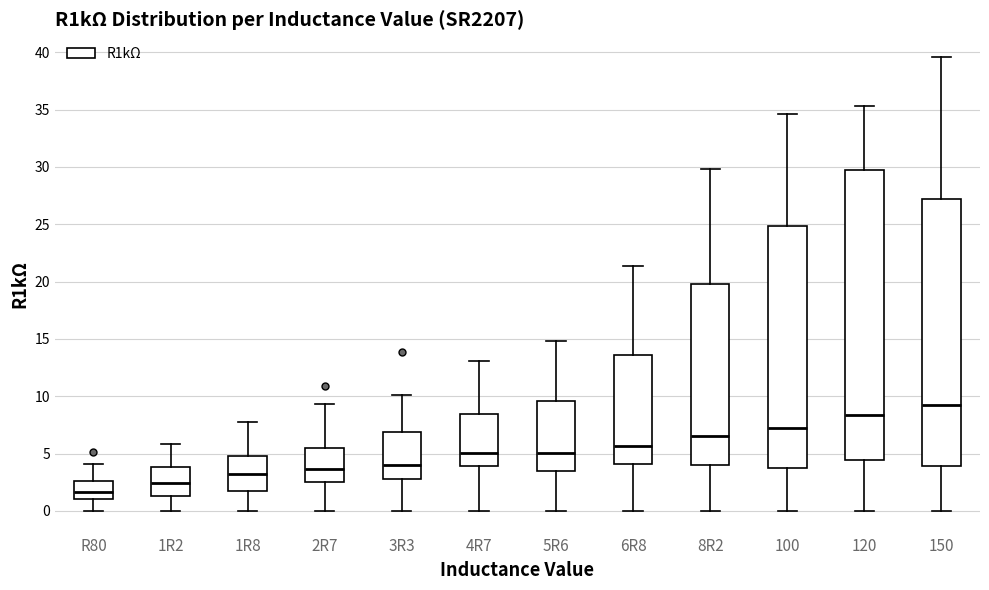

Reading left to right, read every box against the y-axis: the position of its median line, the range the box covers, and the ends of its whiskers. The values are not printed on the chart, so give them approximately, as read against the axis.

R80: median 1.5, box 1.0 to 2.5, whiskers 0.0 to 4.0
1R2: median 2.5, box 1.5 to 4.0, whiskers 0.0 to 6.0
1R8: median 3.0, box 2.0 to 5.0, whiskers 0.0 to 7.5
2R7: median 3.5, box 2.5 to 5.5, whiskers 0.0 to 9.5
3R3: median 4.0, box 3.0 to 7.0, whiskers 0.0 to 10.0
4R7: median 5.0, box 4.0 to 8.5, whiskers 0.0 to 13.0
5R6: median 5.0, box 3.5 to 9.5, whiskers 0.0 to 15.0
6R8: median 5.5, box 4.0 to 13.5, whiskers 0.0 to 21.5
8R2: median 6.5, box 4.0 to 20.0, whiskers 0.0 to 30.0
100: median 7.0, box 3.5 to 25.0, whiskers 0.0 to 34.5
120: median 8.5, box 4.5 to 29.5, whiskers 0.0 to 35.5
150: median 9.5, box 4.0 to 27.0, whiskers 0.0 to 39.5